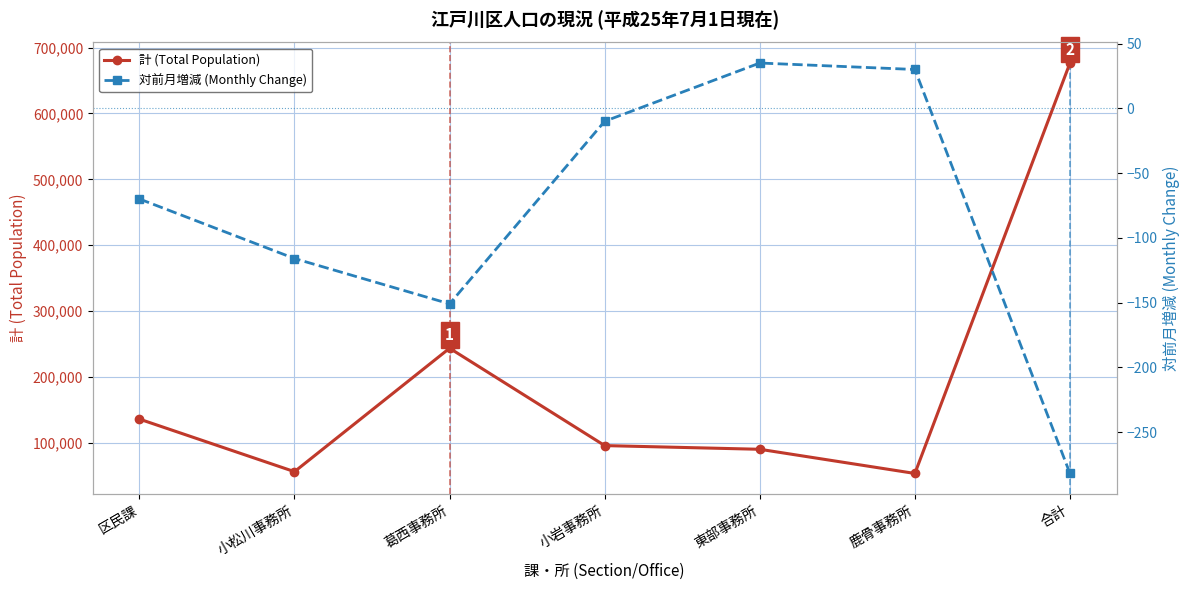

True or false: 計 (Total Population) and 対前月増減 (Monthly Change) intersect in this chart.

False